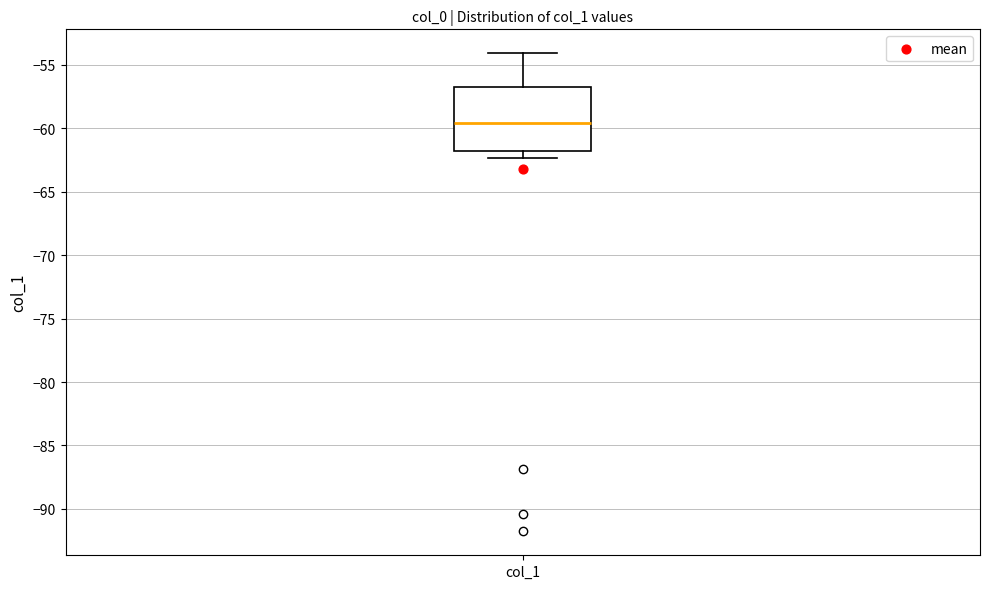

Read this box plot against the y-axis: the position of the median line, the range covered by the box, and the ends of both whiskers. The values are not printed on the chart, so give them approximately, as read against the axis.

median -59.5, box -62.0 to -57.0, whiskers -62.5 to -54.0